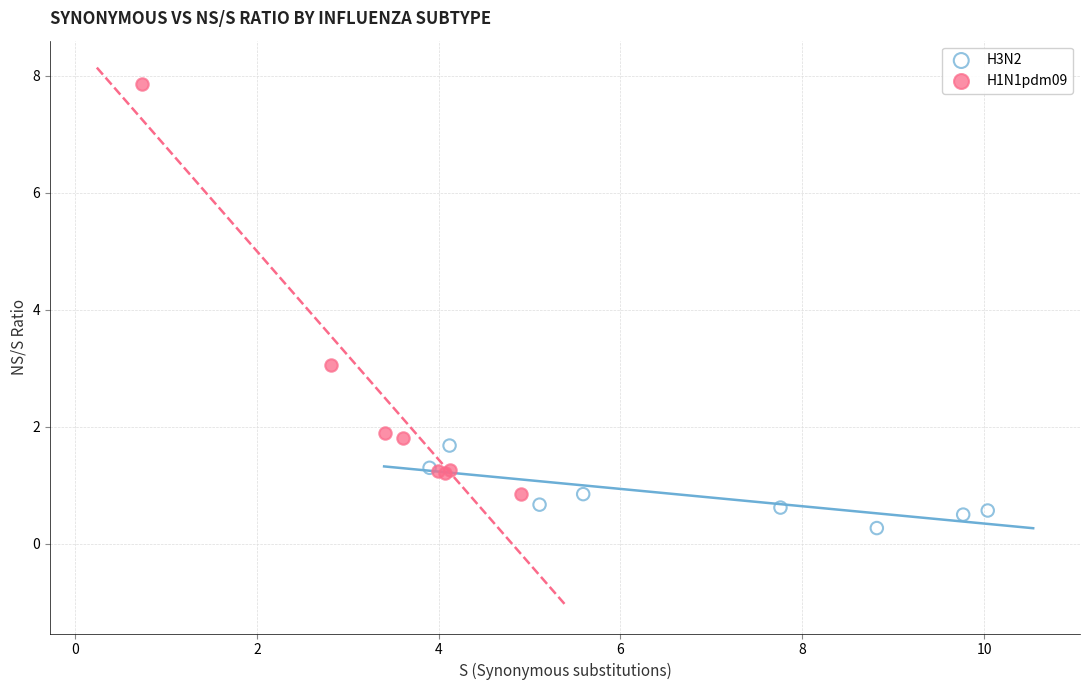

Which series reaches the maximum Y coordinate?

H1N1pdm09